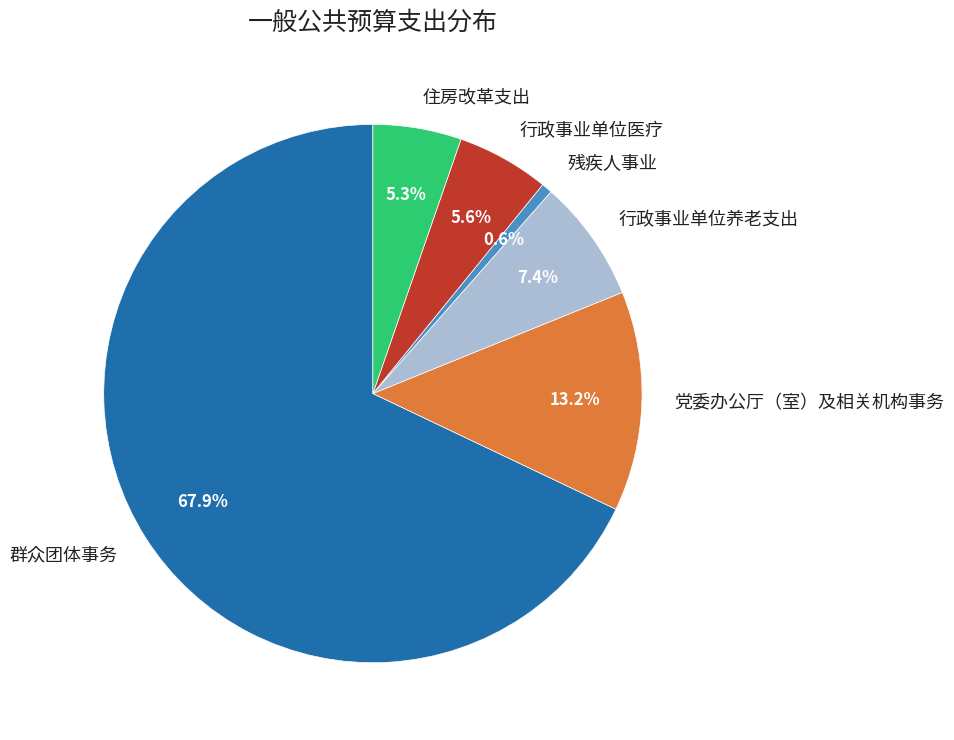

Between 行政事业单位医疗 and 行政事业单位养老支出, which is larger?

行政事业单位养老支出